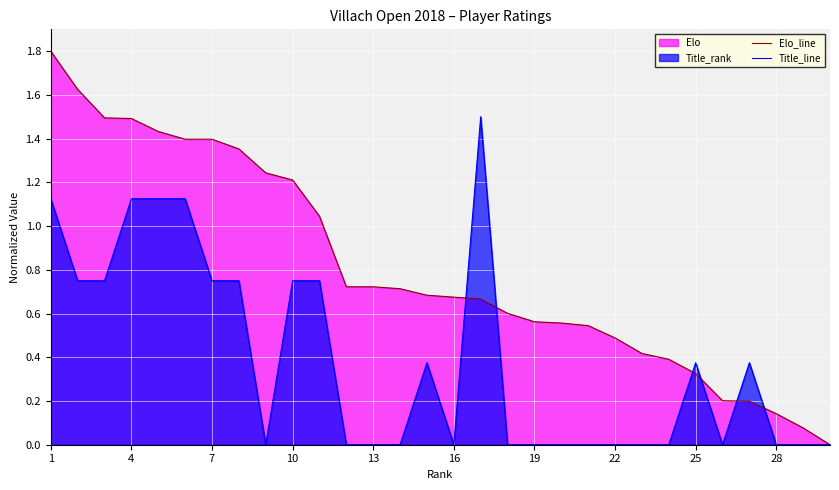

How many lines are shown in the chart?

2